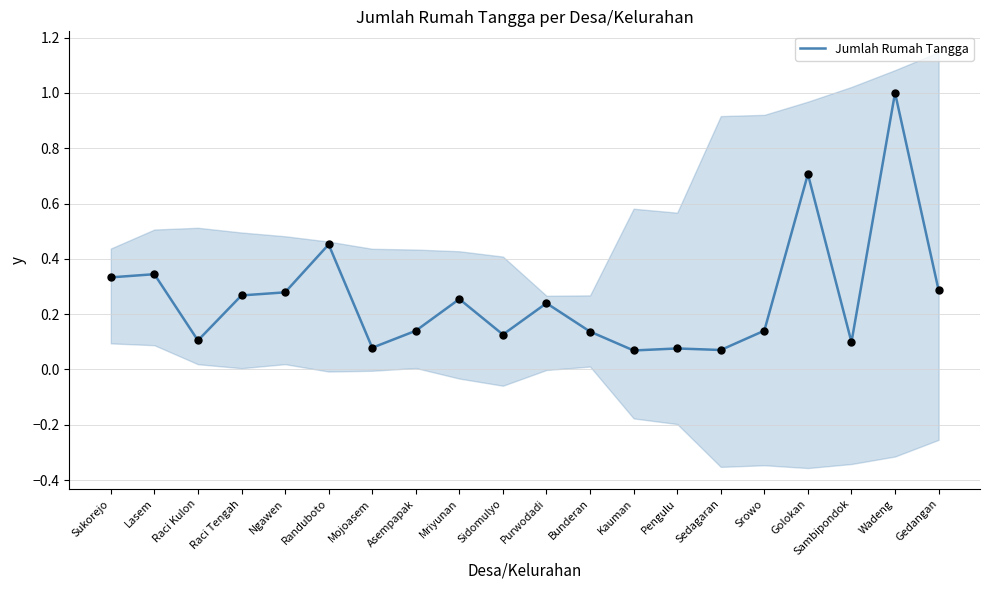

What is the change in value from Randuboto to Golokan?

+0.3